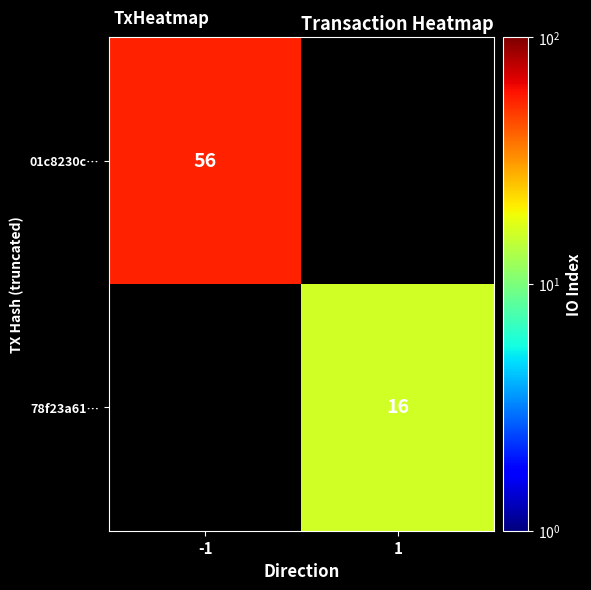

At how many categories does at least one series exceed 49?

1